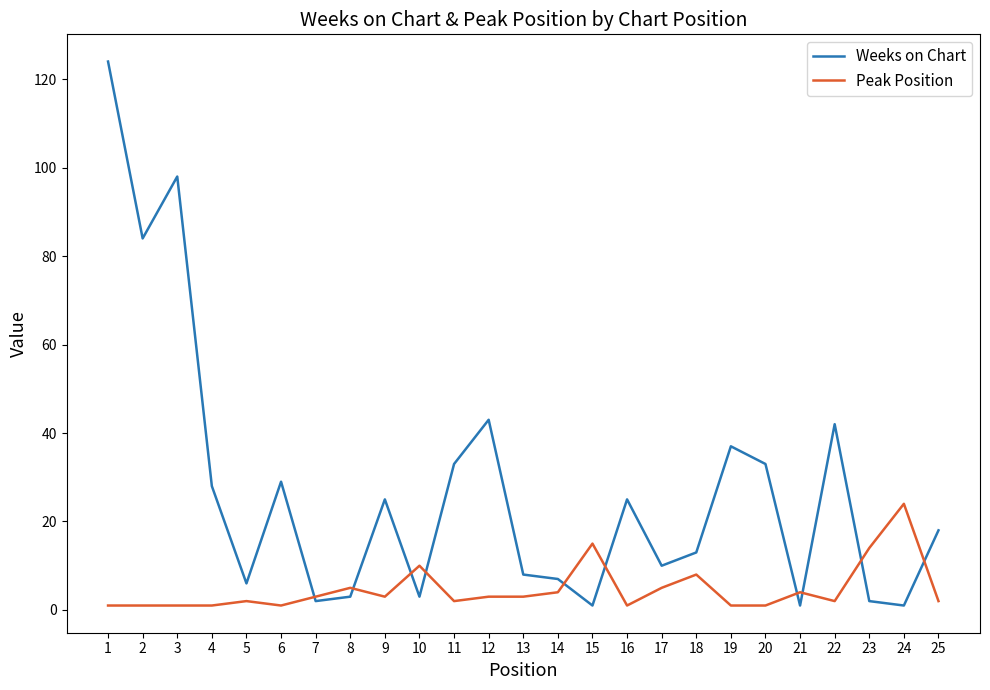

What is the greatest value displayed?

124